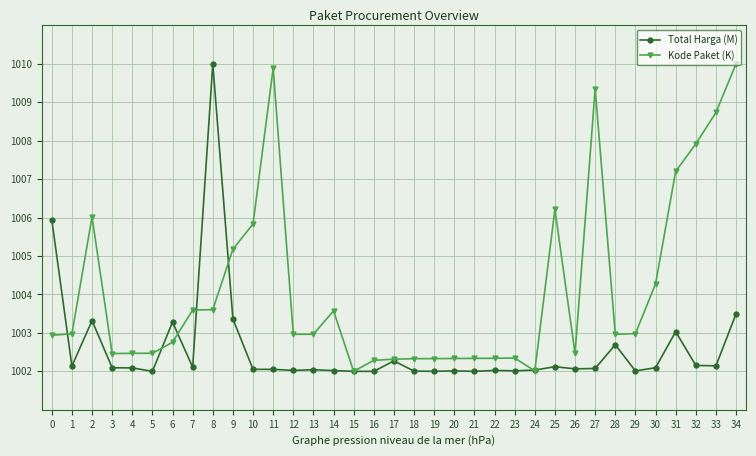

What is the total value across all series at 12?

2005.0